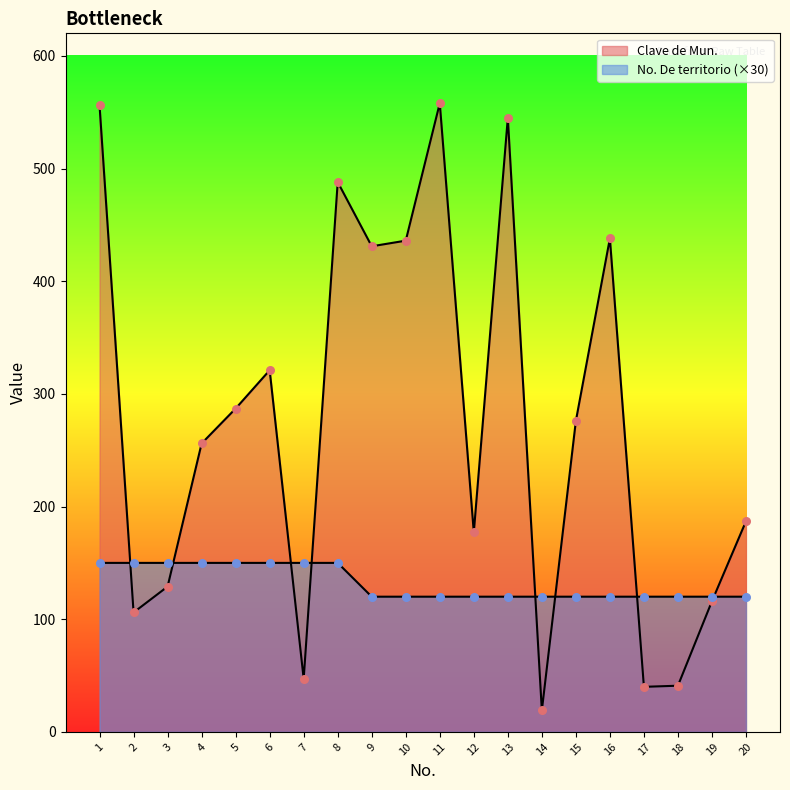

At which category is the sum across all series the highest?

1